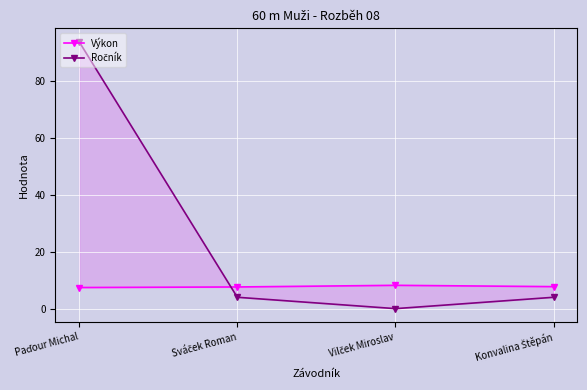

What are all the series names shown in the legend?

Výkon, Ročník